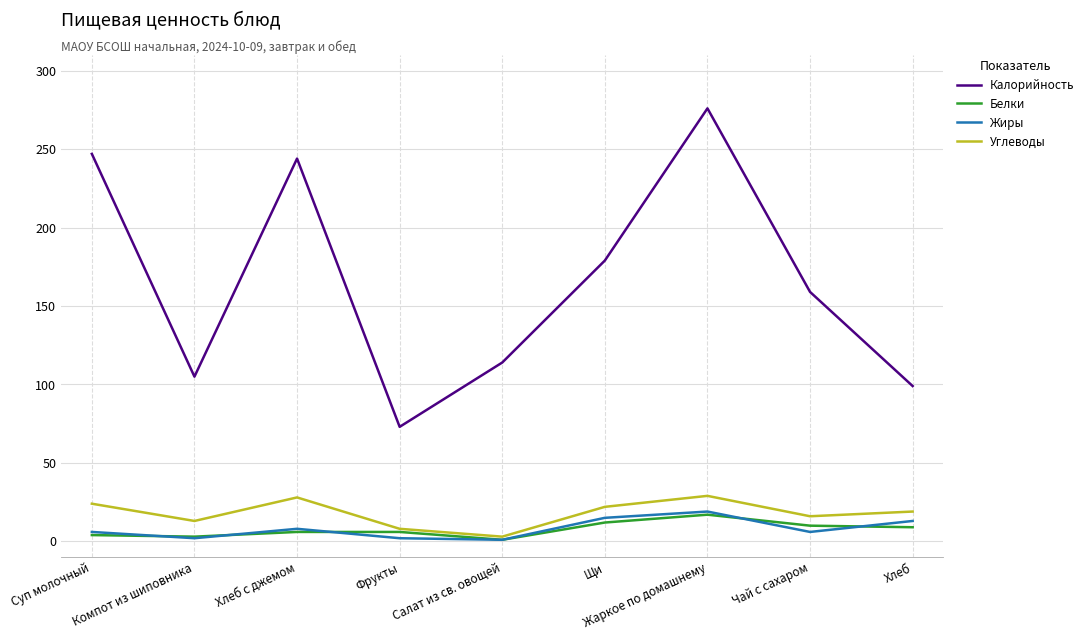

Where is Калорийность nearest to the value 174?

Щи